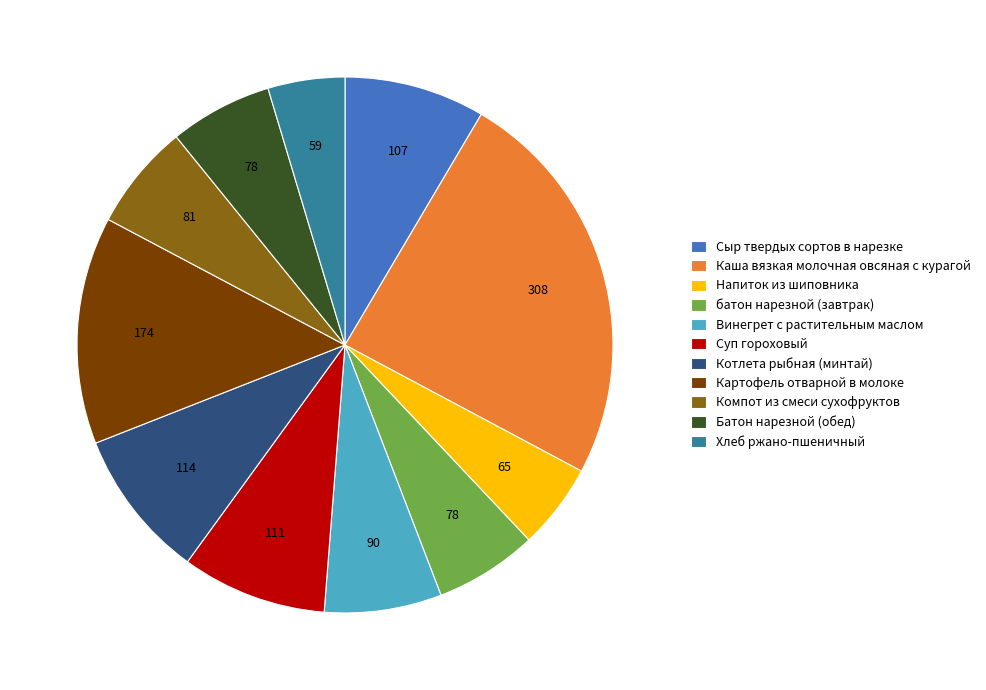

The Батон нарезной (обед) slice represents 6% of the pie. True or false?

True